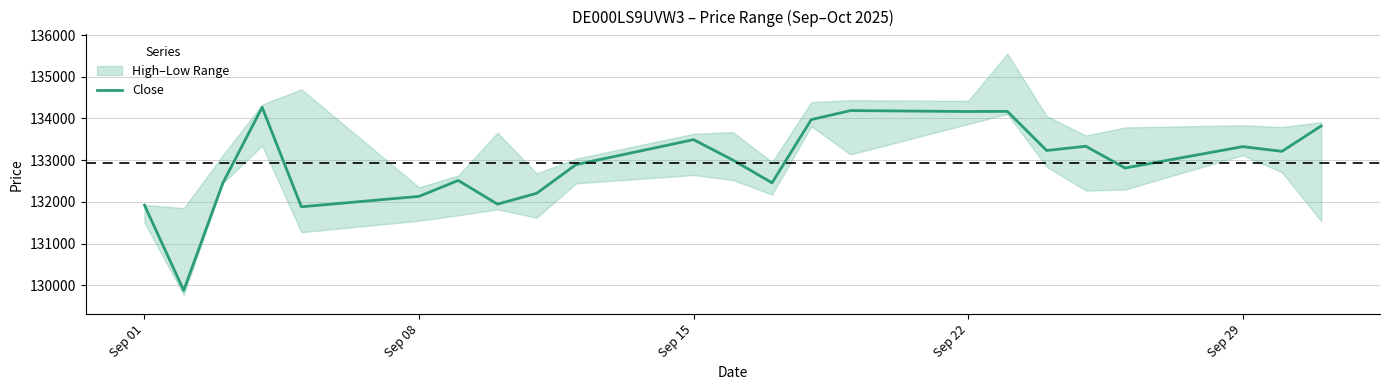

What is the lowest value of the Close series?

129875